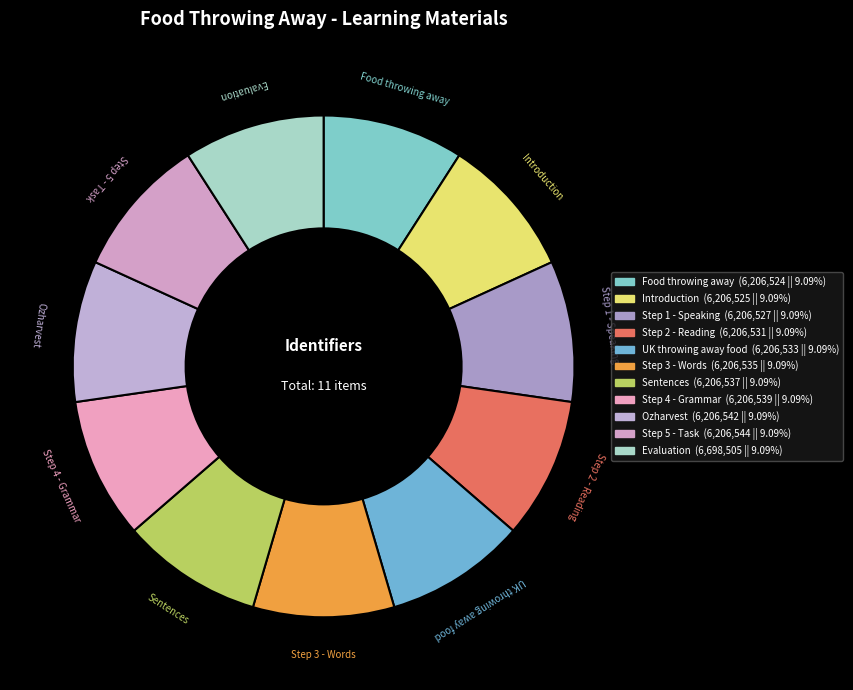

Do Step 5 - Task and Introduction together represent more than half of the pie?

No